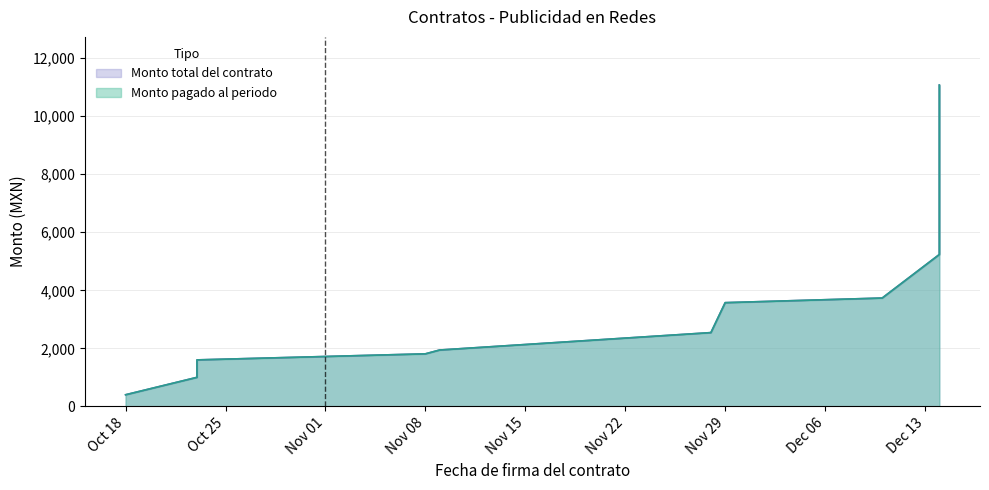

Between 2021-10-23 and 2021-11-29, which series saw the biggest shift?

Monto total del contrato